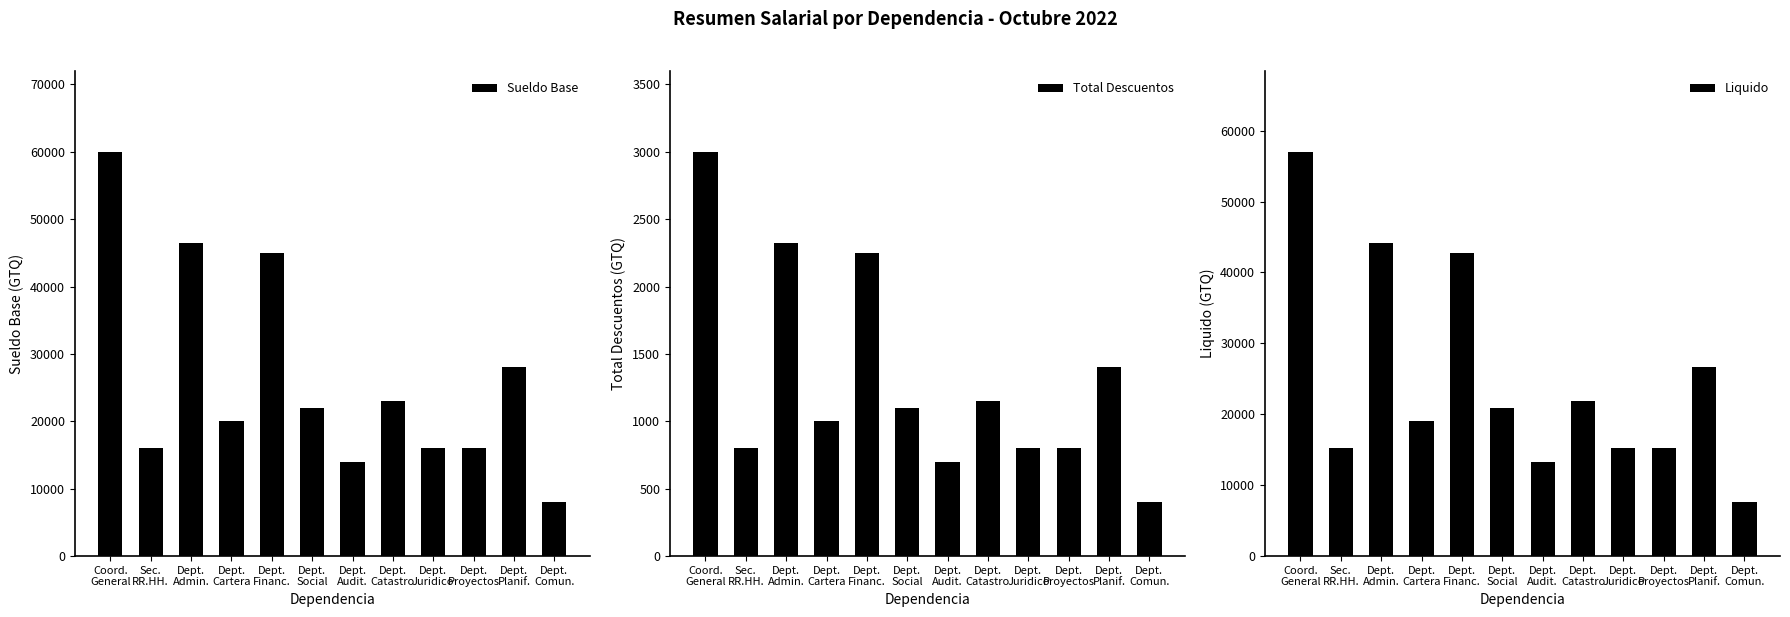

Is the value of Liquido at Dept.
Cartera greater than the value of Total Descuentos at Dept.
Financ.?

Yes